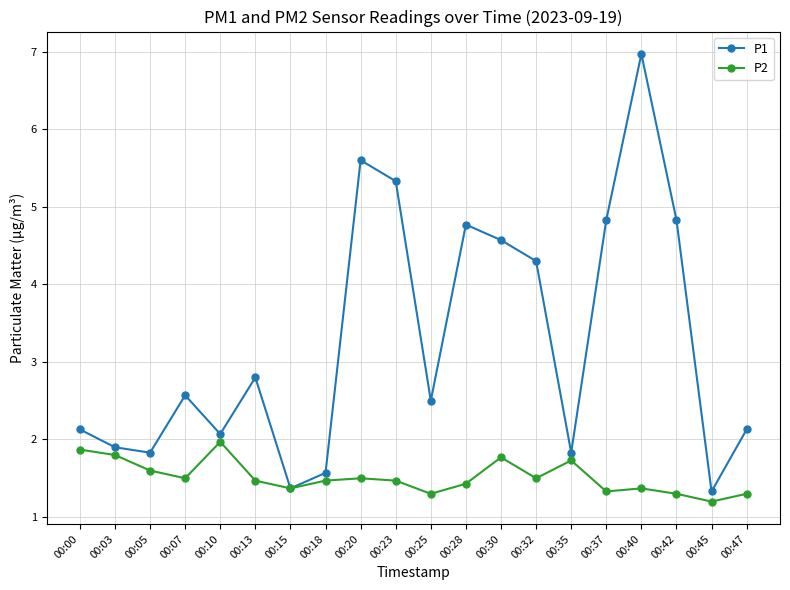

Where is the first local maximum for P1?

00:07